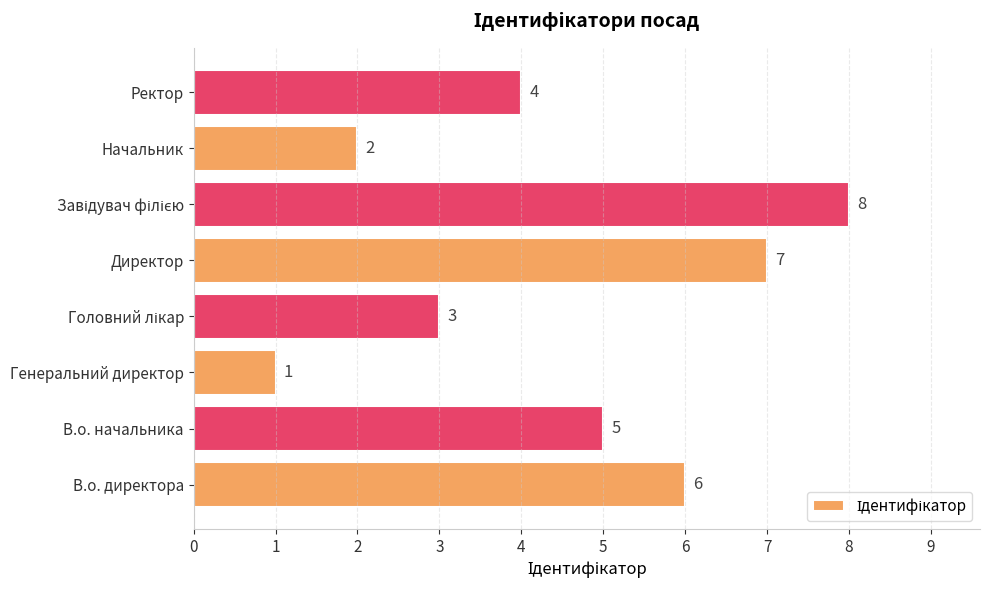

How many data points are less than 5?

4